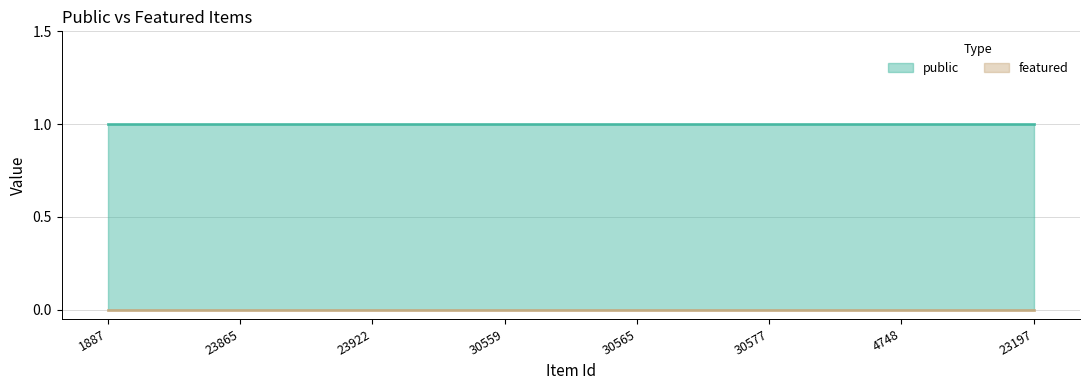

List the series in order of their peak value, lowest first.

featured, public